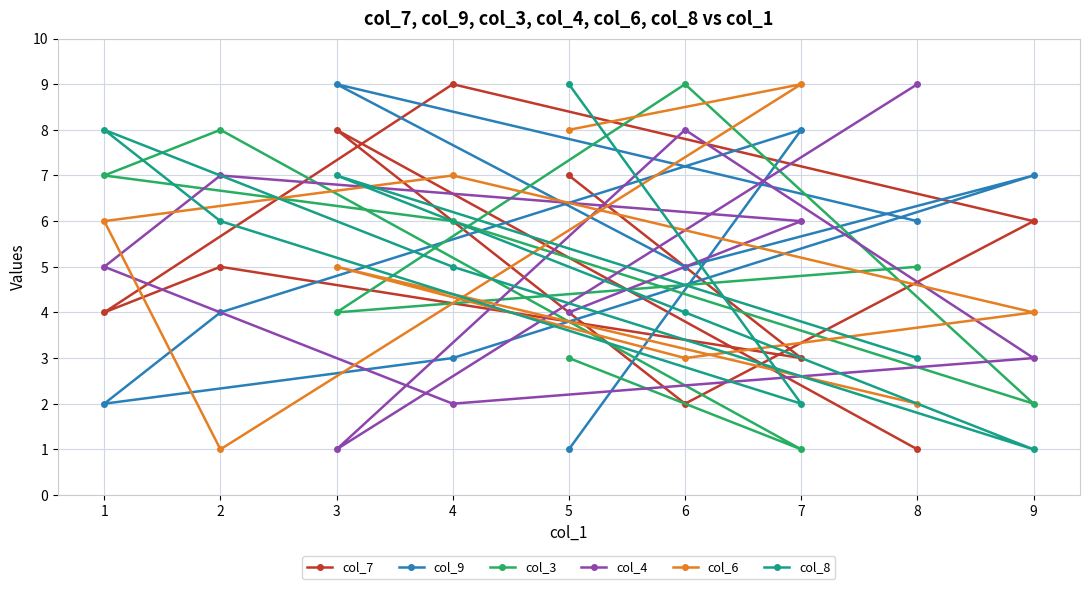

Which category has the lowest value in the col_3 series?

7